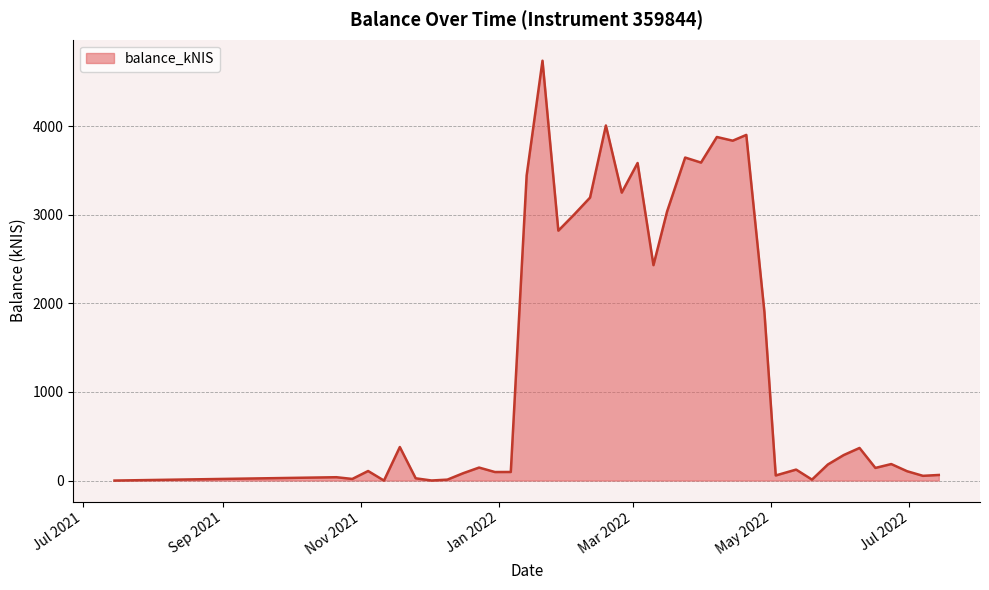

What is the maximum value shown in the chart?

4740.6